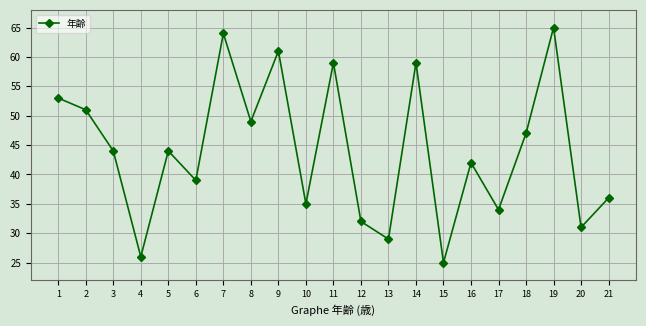

How many categories are shown in the chart?

21